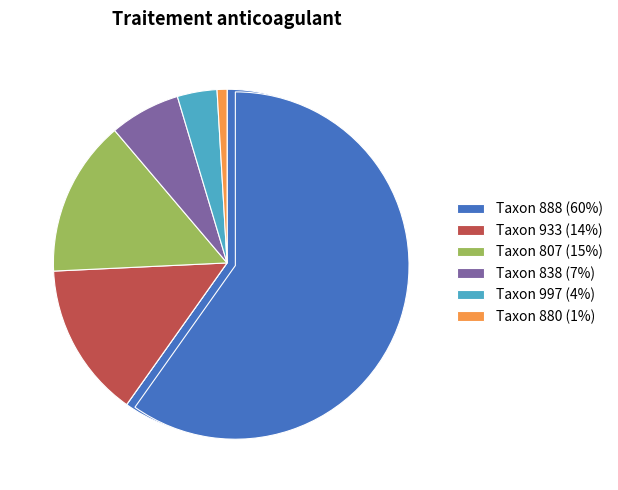

Count the number of slices in the pie.

6